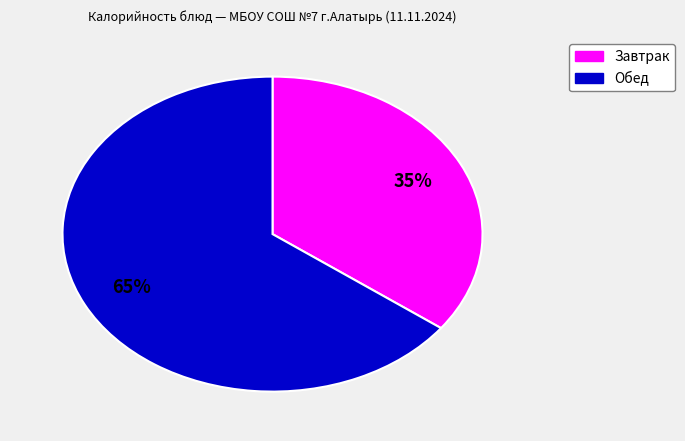

Is there a majority slice in this chart?

Yes